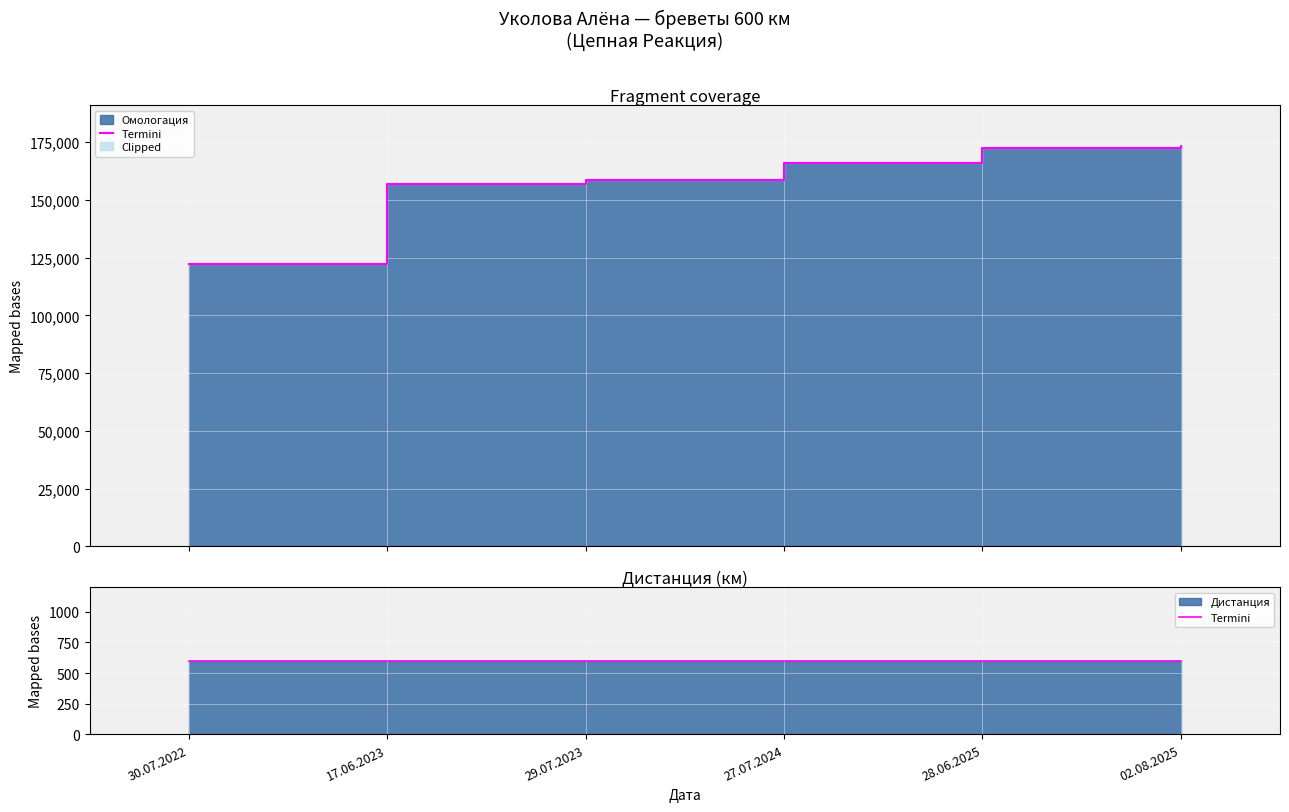

What is the difference between the values at 27.07.2024 and 29.07.2023?

7213